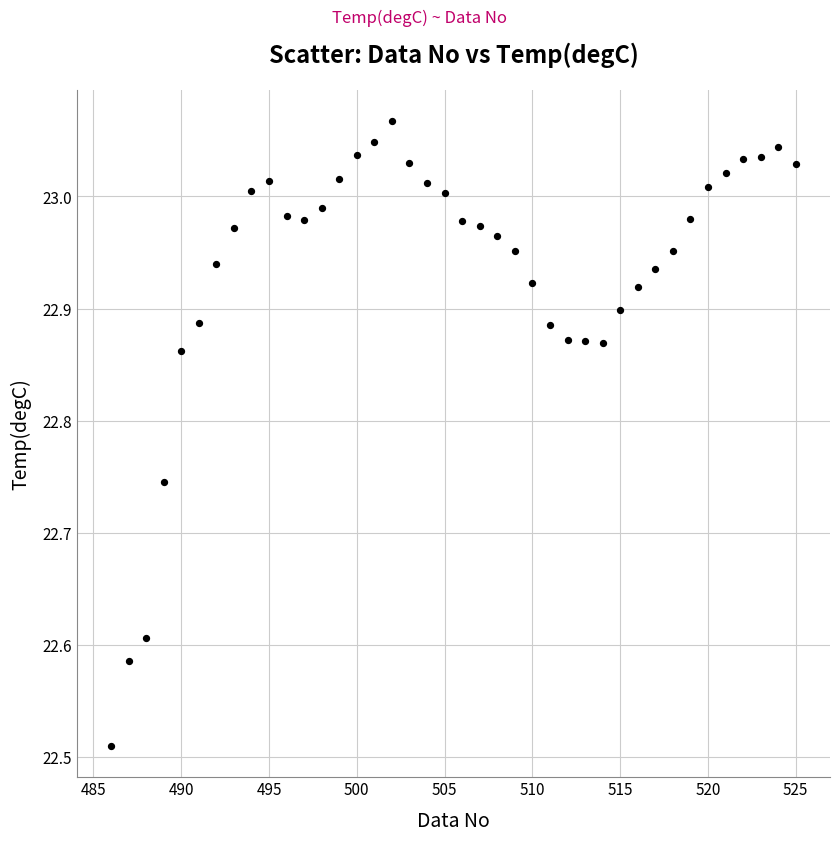

What is the range of Y values (max minus min)?

0.6